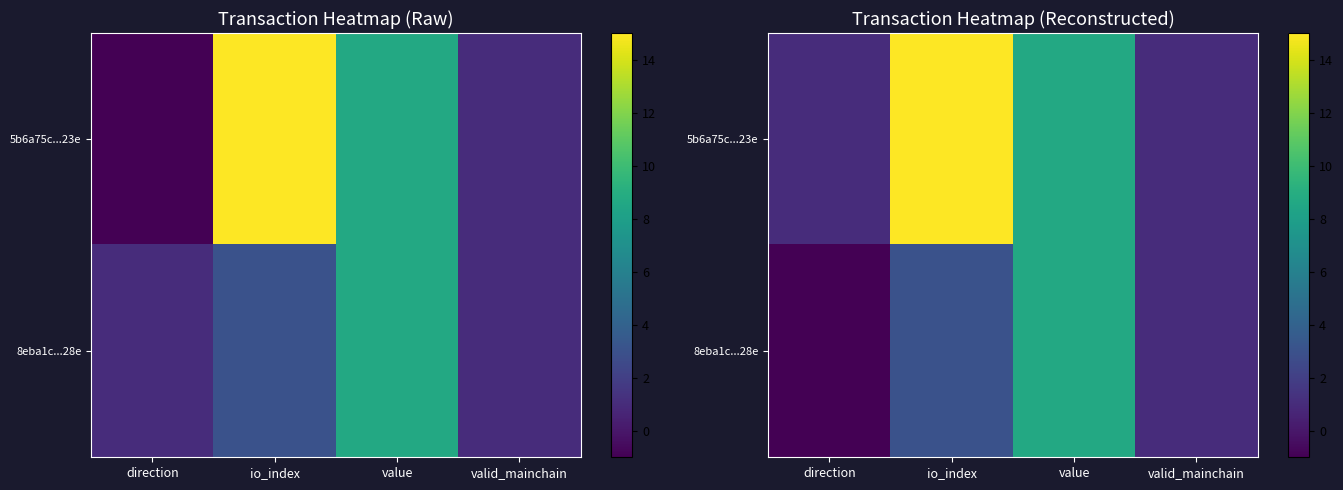

At which category does the chart reach its peak across all series?

io_index